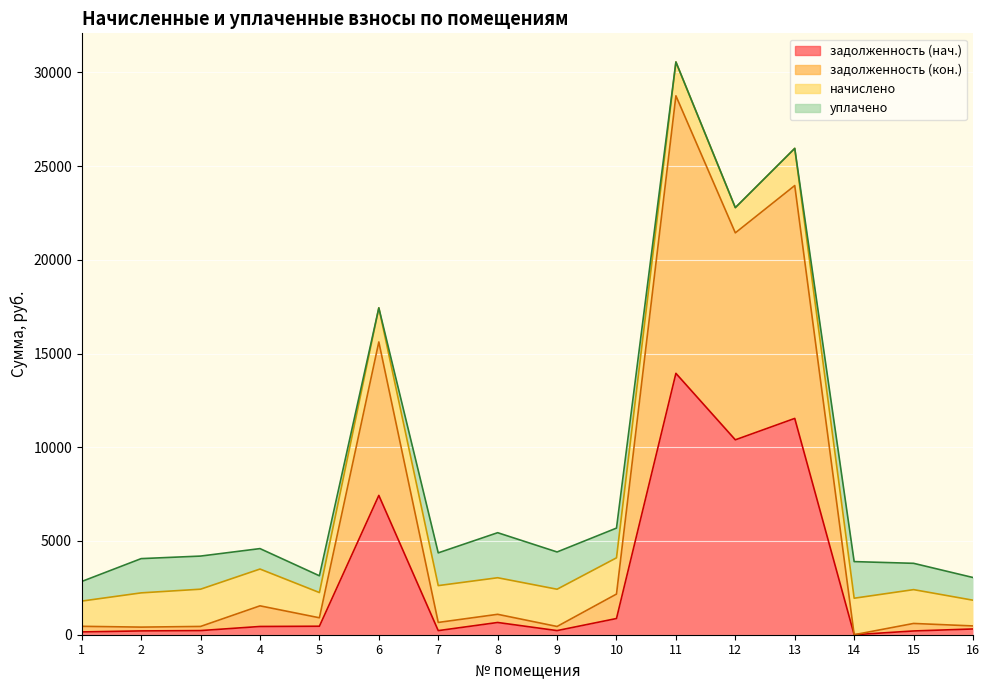

At which category is the sum across all series the highest?

11